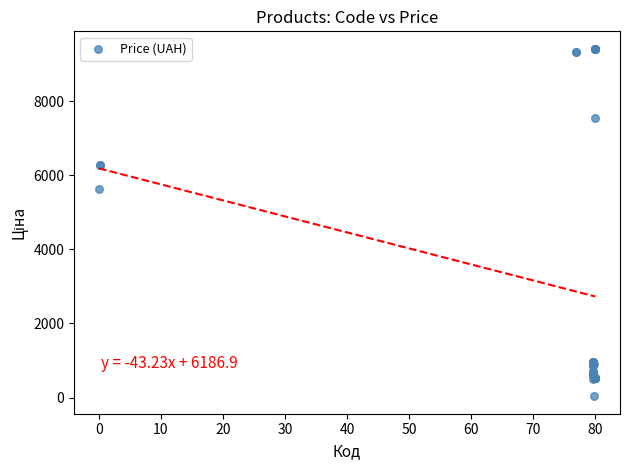

What Y value in the scatter plot is closest to 4724?

5636.0